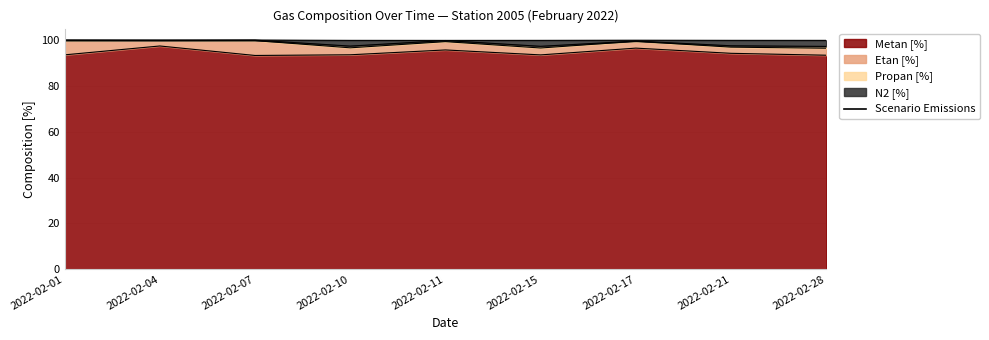

What is the spread (max minus min) of values at 2022-02-11?

4.1